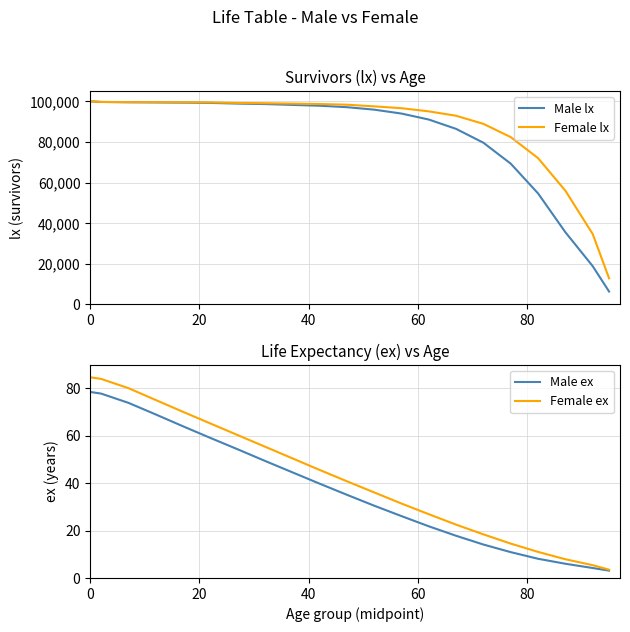

True or false: Male lx has more than 1 points higher than both neighbors.

False